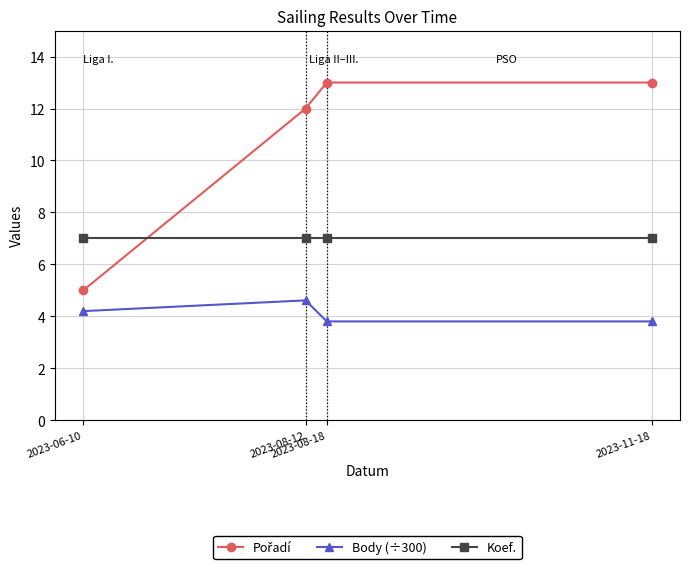

What is the value of the Koef. point at the 3rd from the left?

7.0